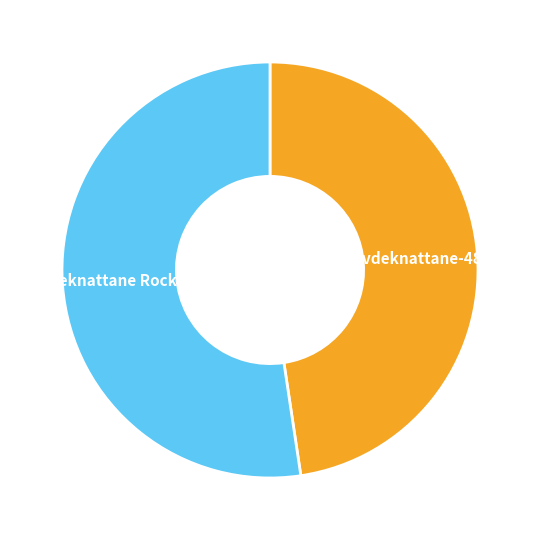

Which category has the smallest portion of the pie?

Hovdeknattane